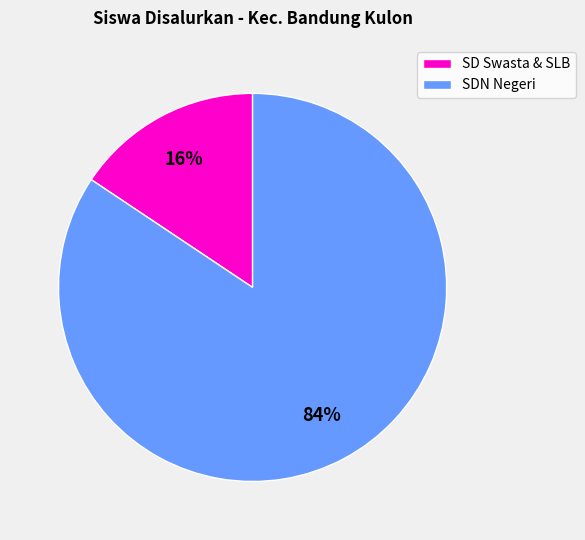

To the nearest percent, what is the average slice percentage?

50%